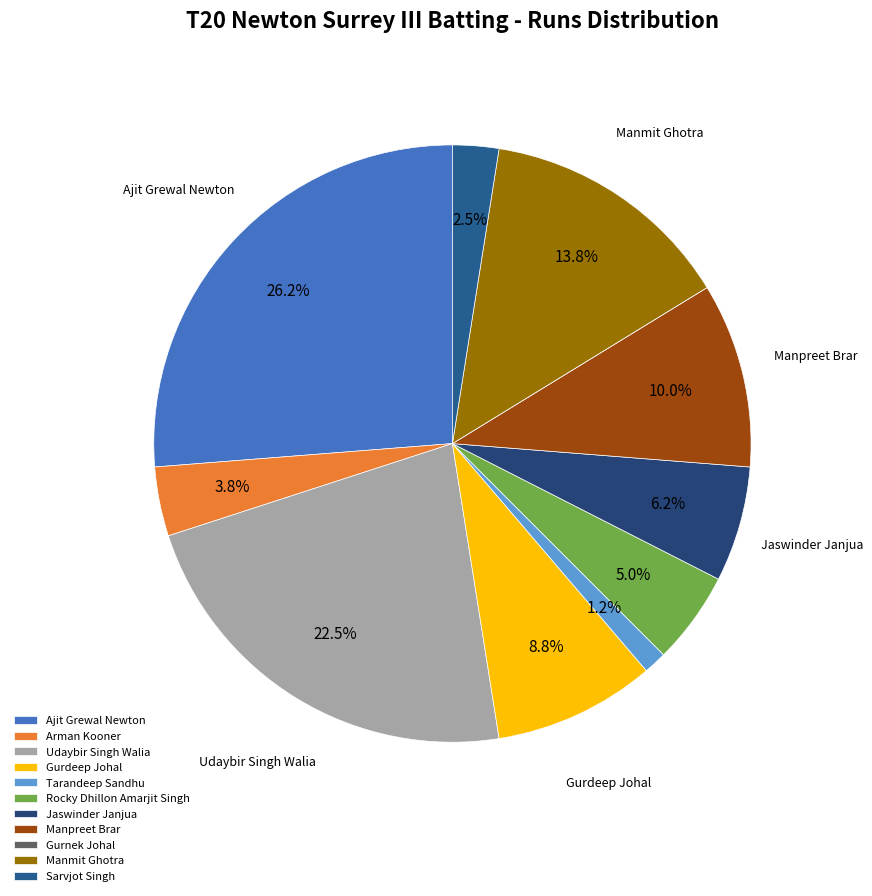

What percentage is NOT represented by Manmit Ghotra?

86.2%